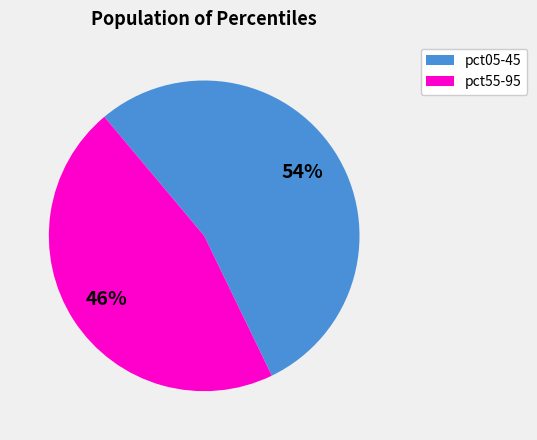

Is there any slice that represents more than half of the pie?

Yes